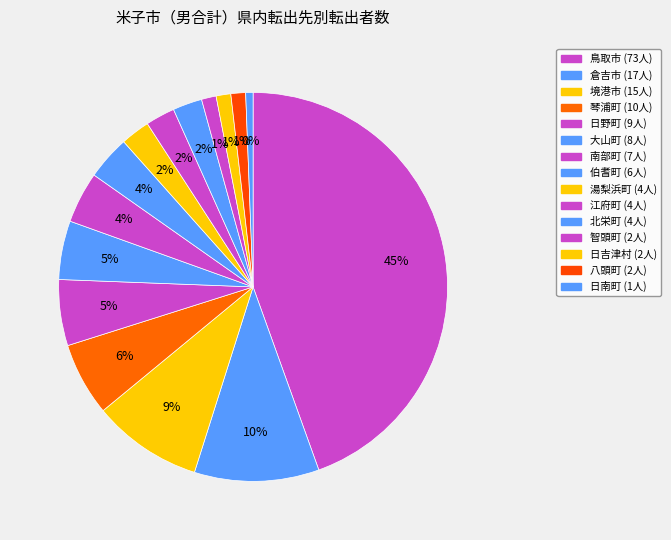

What percentage is the 琴浦町 slice, to the nearest percent?

6%